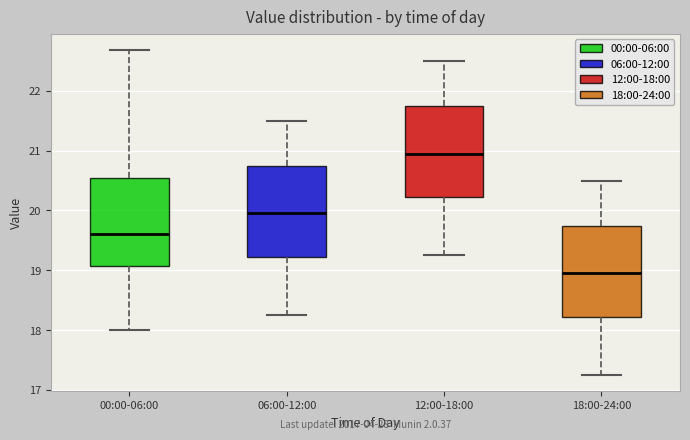

Which box has the lowest median line?

18:00-24:00